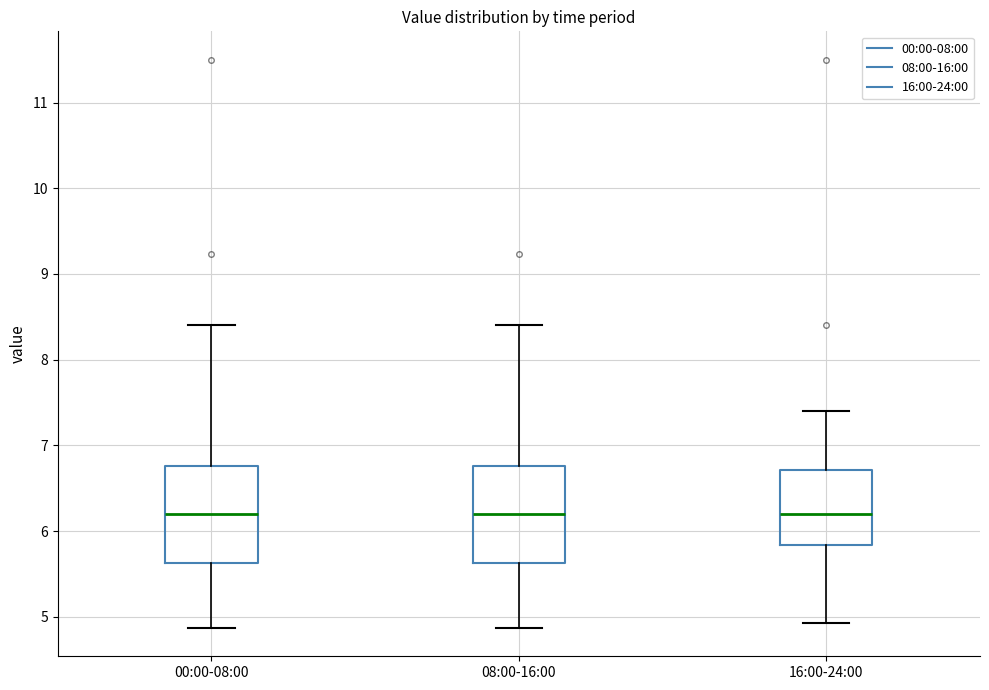

Reading left to right, read every box against the y-axis: the position of its median line, the range the box covers, and the ends of its whiskers. The values are not printed on the chart, so give them approximately, as read against the axis.

00:00-08:00: median 6.2, box 5.6 to 6.8, whiskers 4.9 to 8.4
08:00-16:00: median 6.2, box 5.6 to 6.8, whiskers 4.9 to 8.4
16:00-24:00: median 6.2, box 5.8 to 6.7, whiskers 4.9 to 7.4